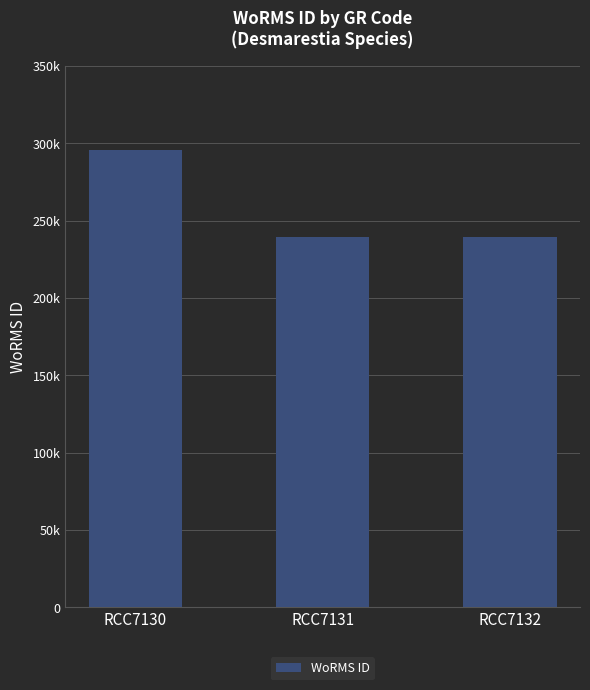

What is the sum of all values?

774266